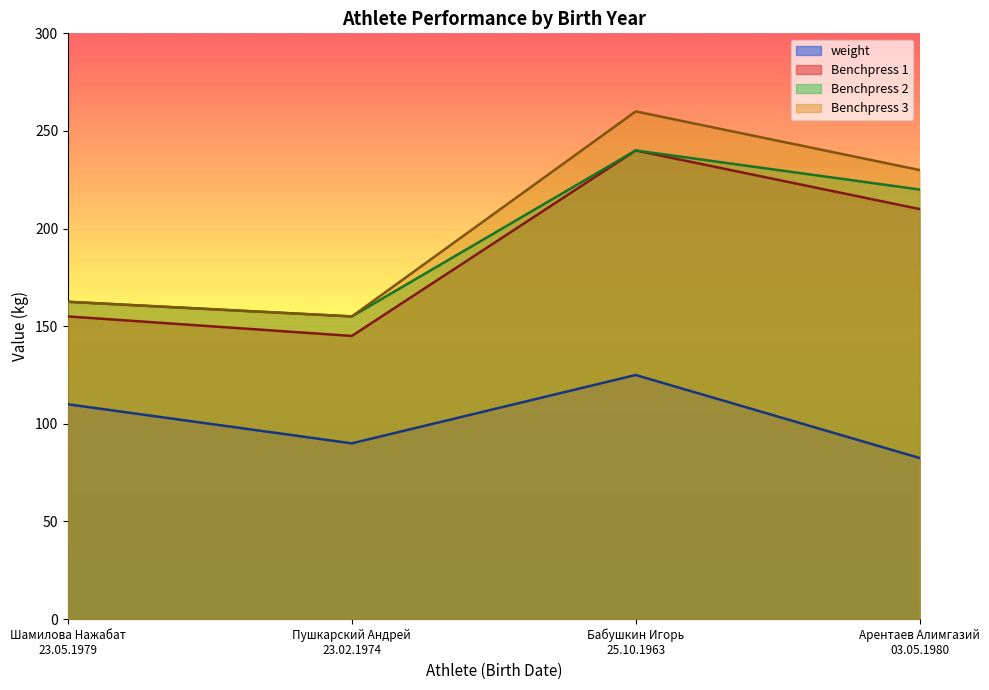

What are all the series names shown in the legend?

weight, Benchpress 1, Benchpress 2, Benchpress 3